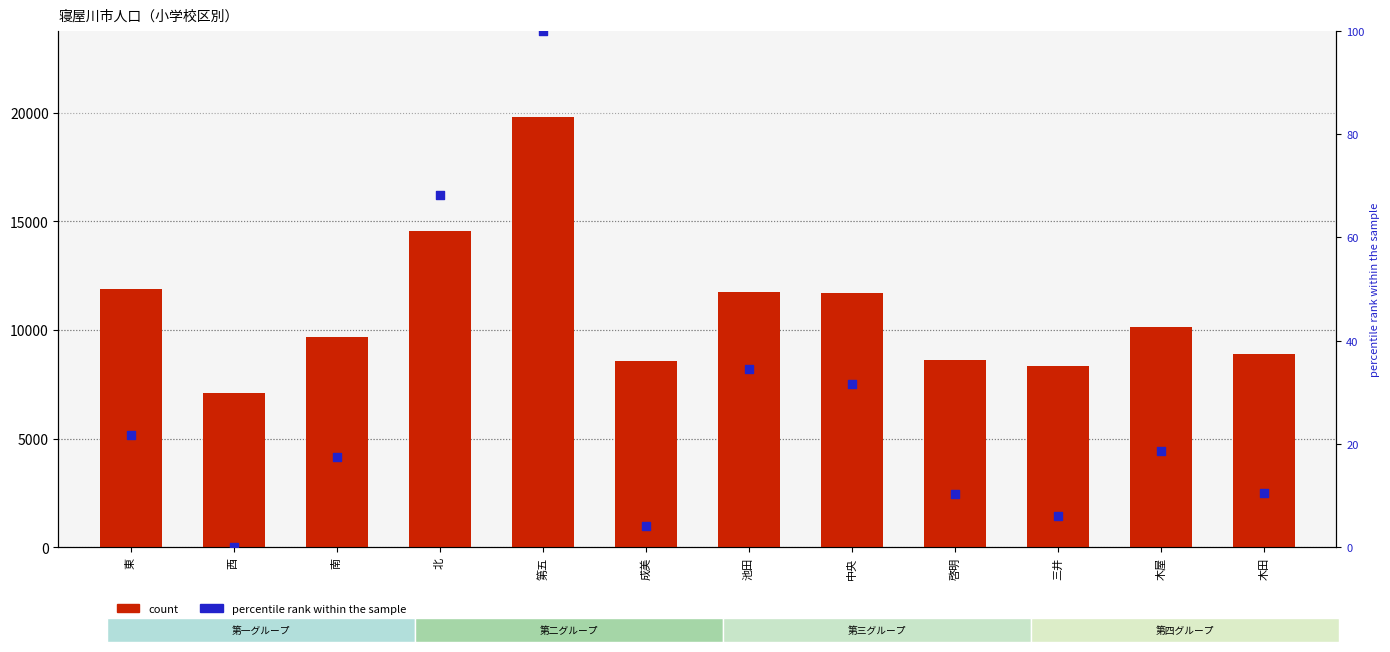

Which series reaches the minimum Y coordinate?

percentile rank within the sample